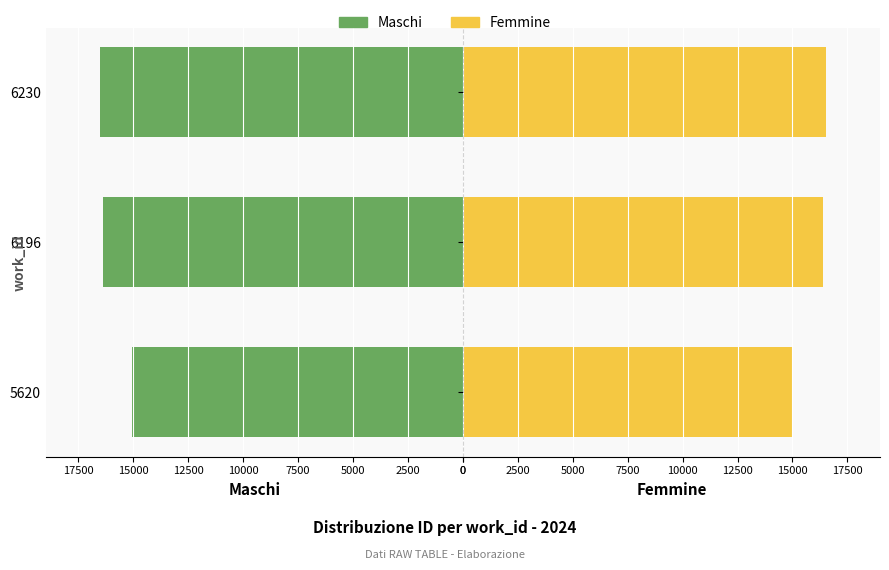

Rank the series by their maximum value, from lowest to highest.

Maschi, Femmine